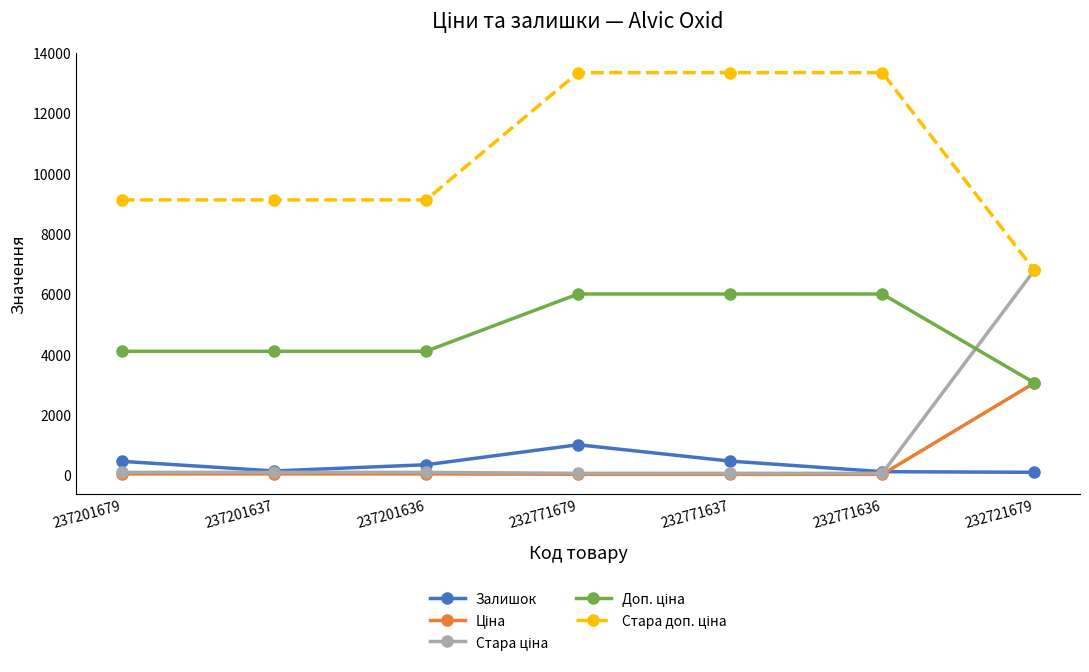

Count the number of data series in this chart.

5